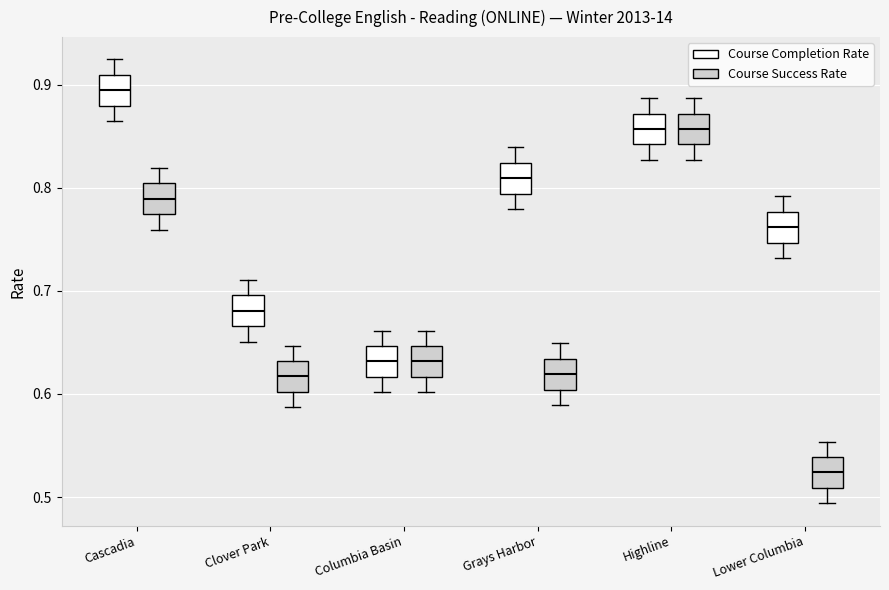

Which box's median line is the highest?

Cascadia (Course Completion Rate)